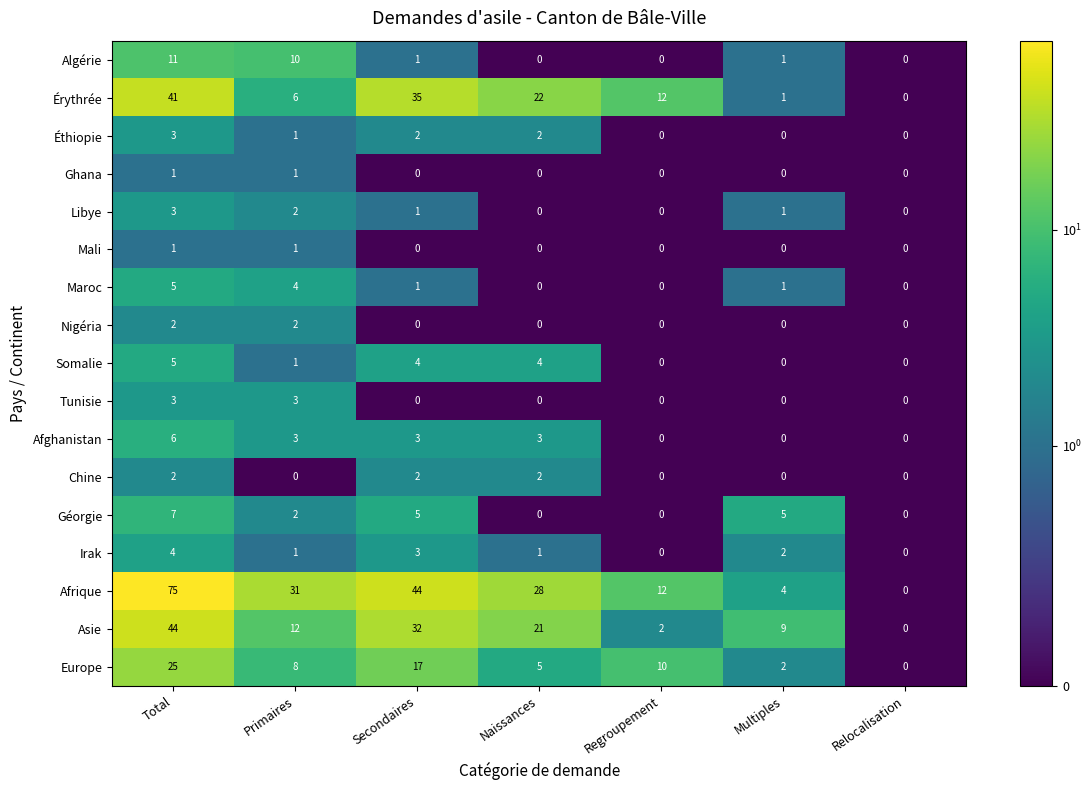

True or false: Maroc has a value of 1 at Multiples.

True